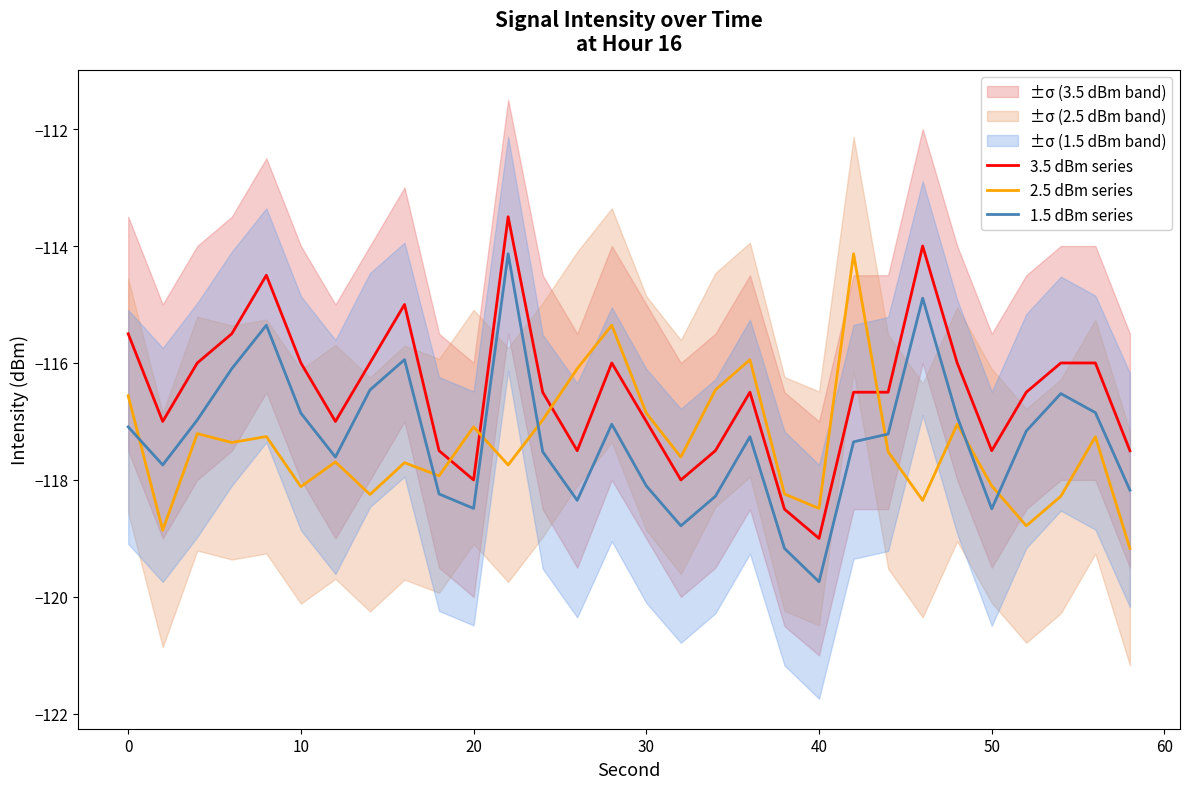

At how many categories does at least one series exceed -116?

9